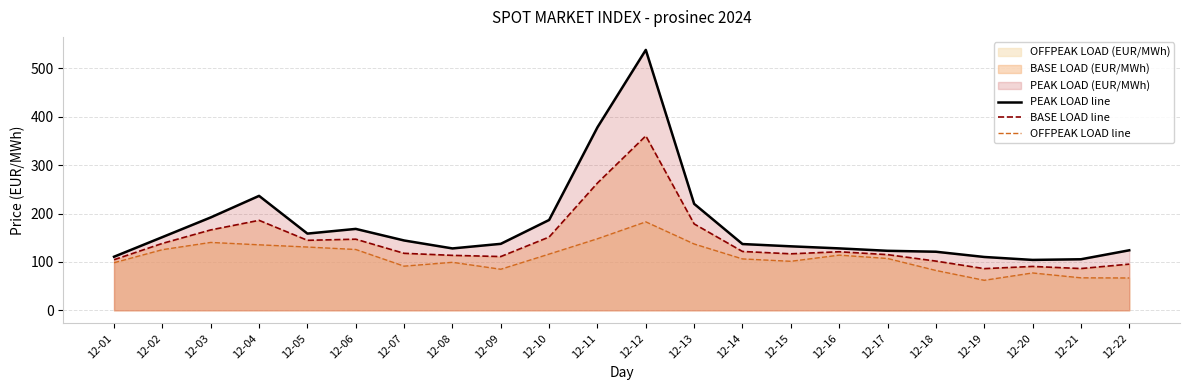

Which has a higher value, 12-02 or 12-17?

12-02